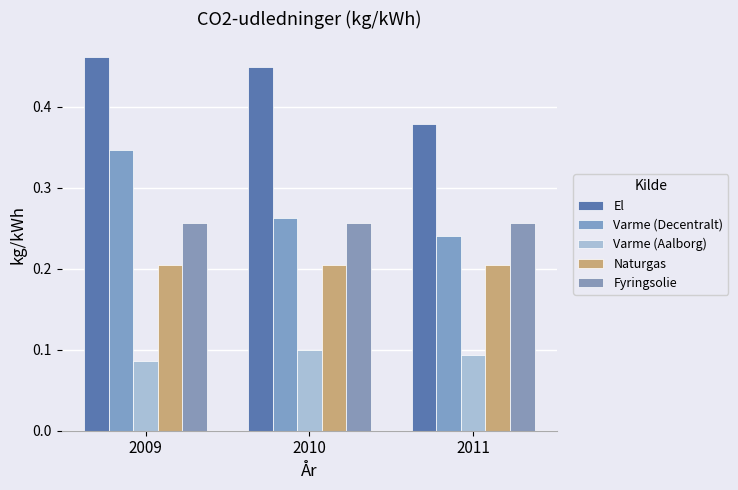

What is the maximum value for El?

0.5